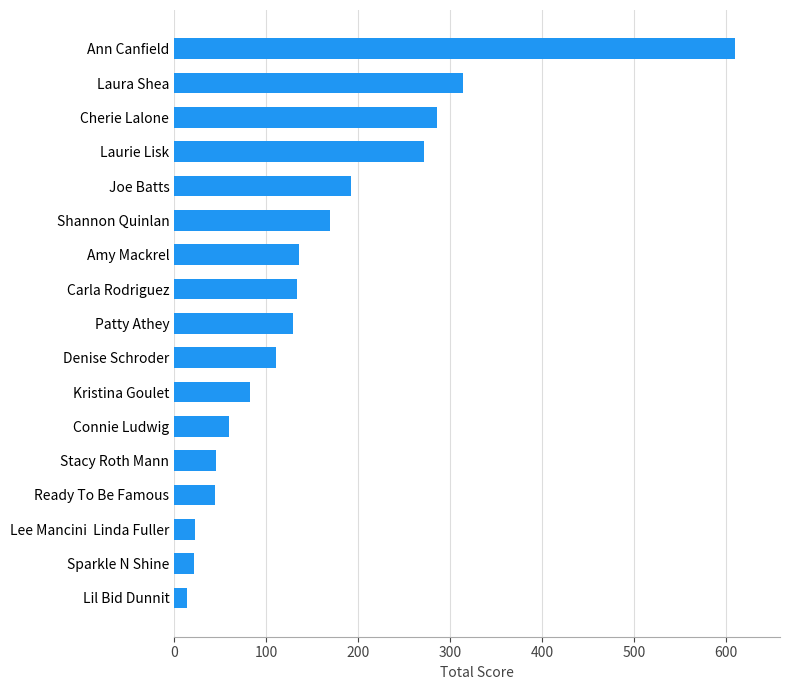

How many data points are less than 129?

8